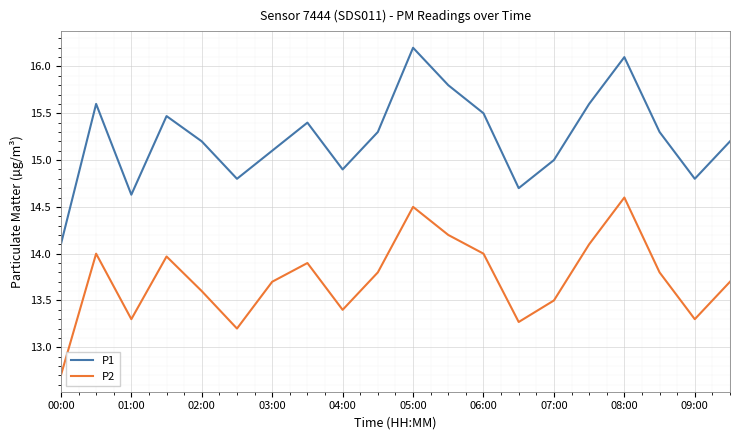

Count the number of categories in the chart.

20